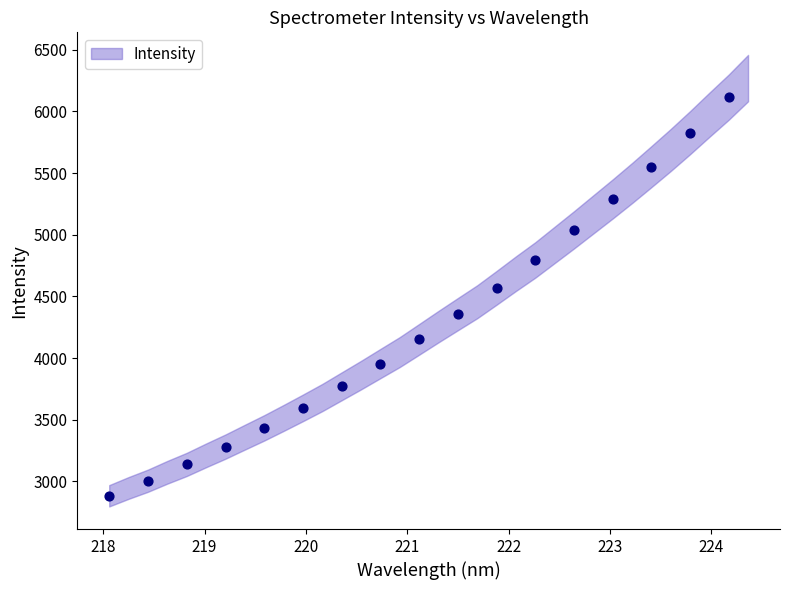

What Y value in the scatter plot is closest to 4499?

4570.0